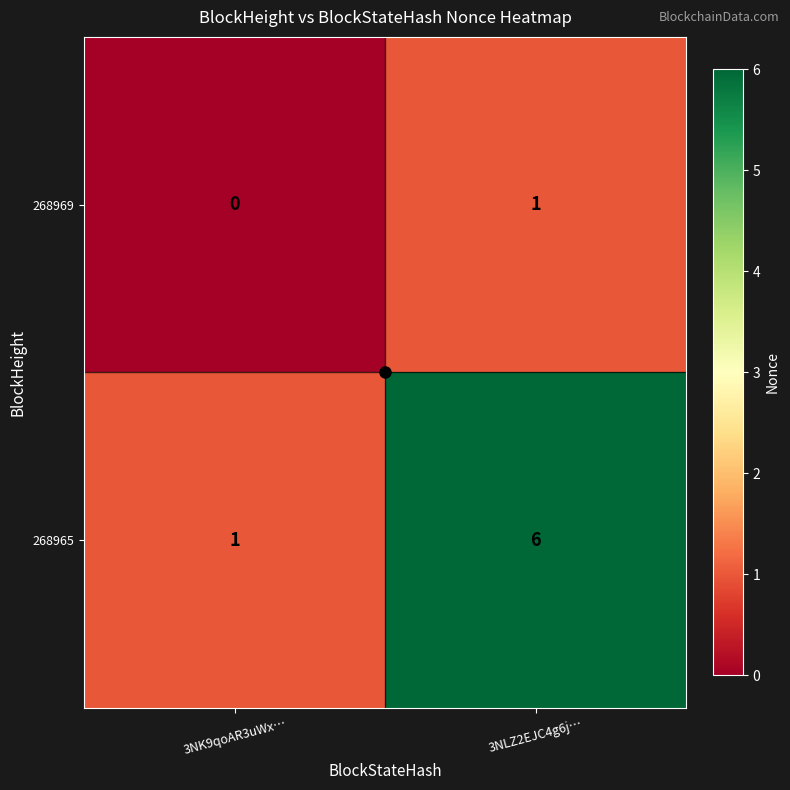

List the series in order of their peak value, lowest first.

268969, 268965